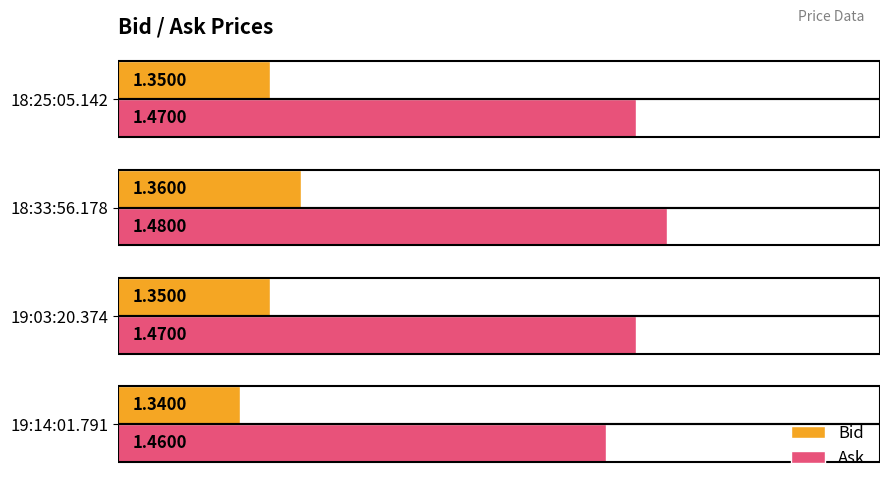

Which series has the largest total across all categories?

Ask